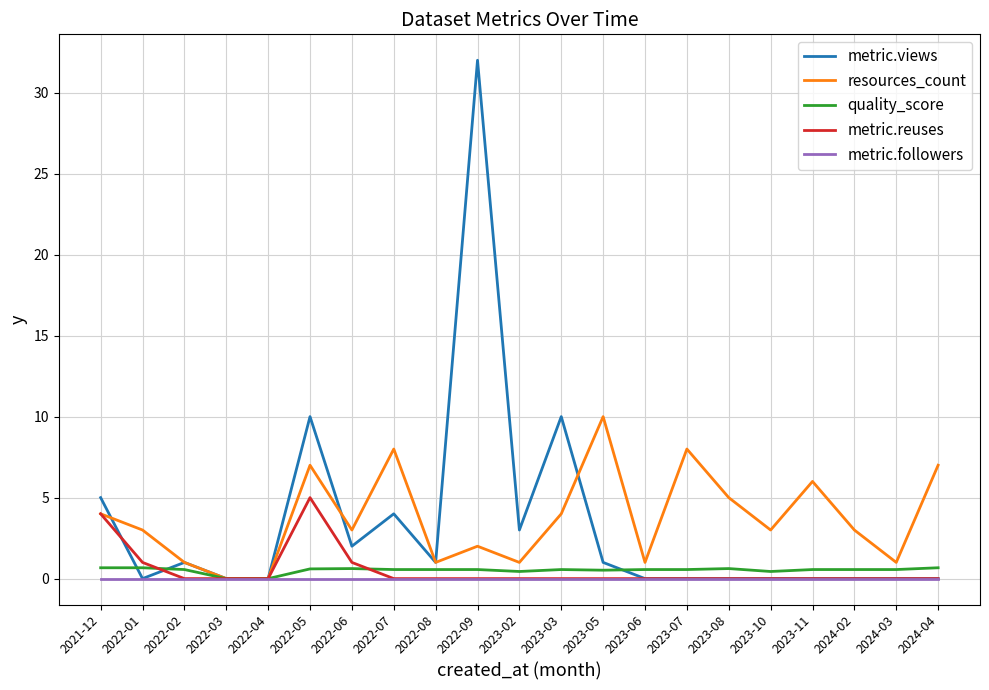

Which series has the largest range (max minus min)?

metric.views